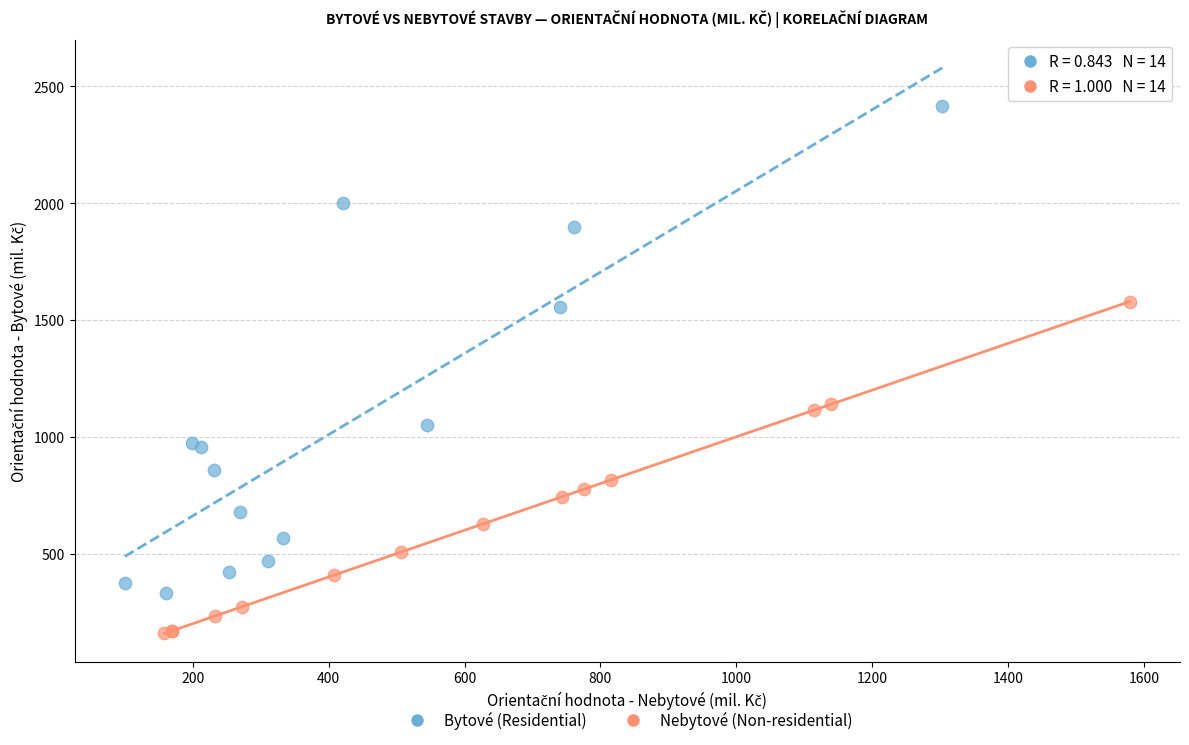

Which series has the largest Y range (max minus min)?

Bytové (Residential)